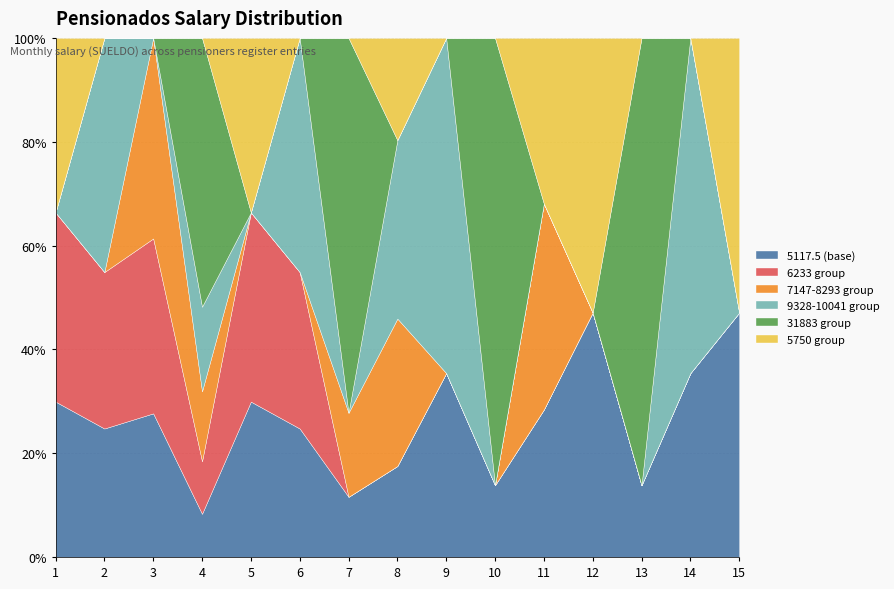

How many series are shown in this chart?

6